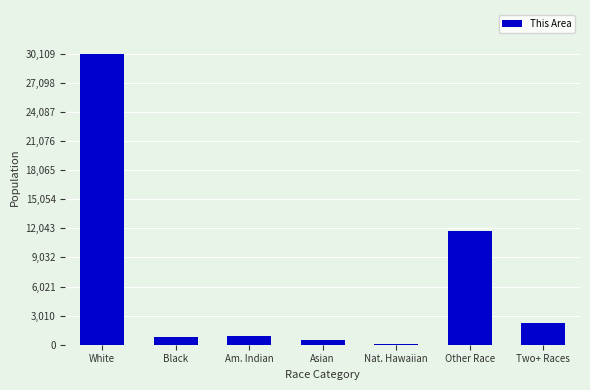

Reading left to right, transcribe all the data shown in this chart.

White=30109	Black=748	Am. Indian=940	Asian=488	Nat. Hawaiian=45	Other Race=11768	Two+ Races=2224